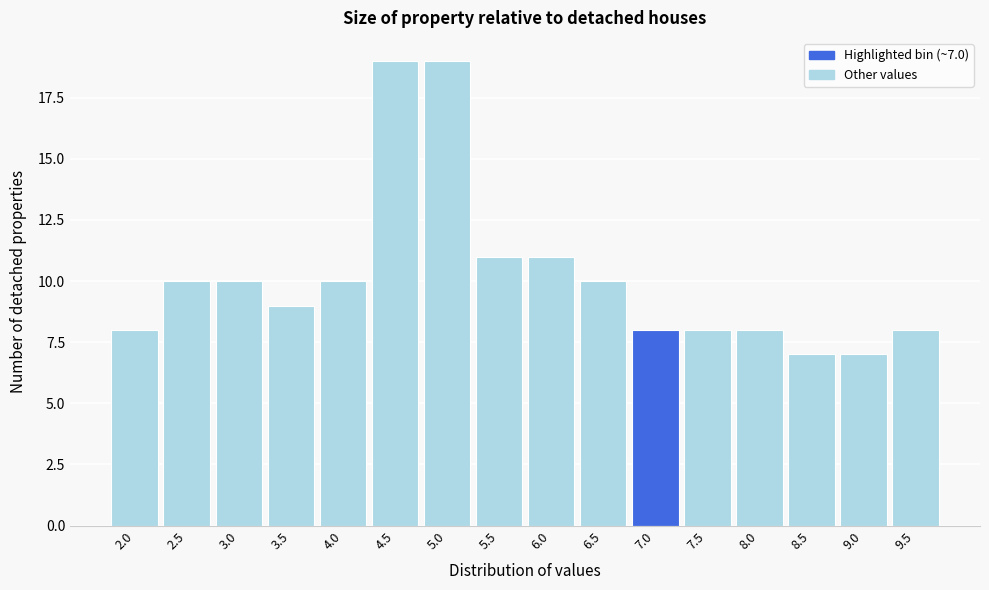

Reading left to right, what are all the values shown in this chart?

8	10	10	9	10	19	19	11	11	10	8	8	8	7	7	8